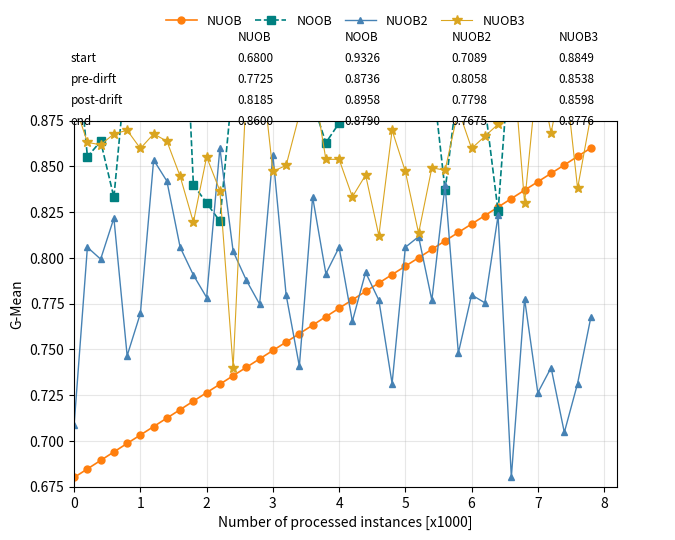

How many NUOB values are between 0 and 1?

40